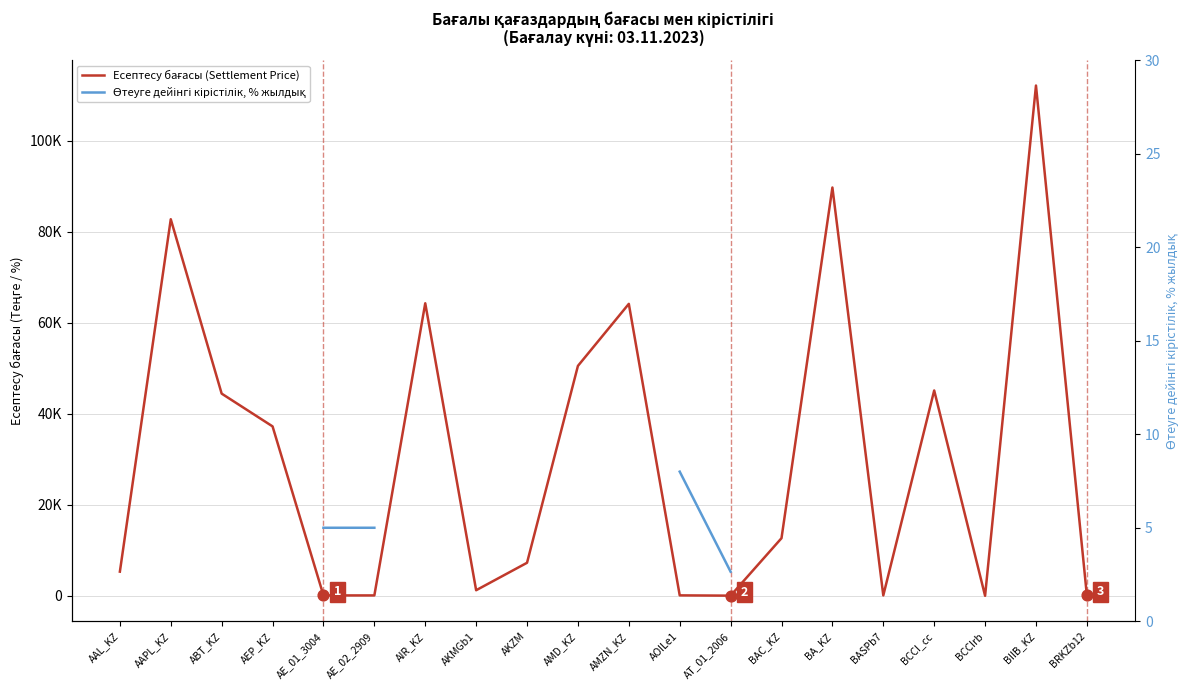

Which series contains the highest Y value?

Есептесу бағасы (Settlement Price)